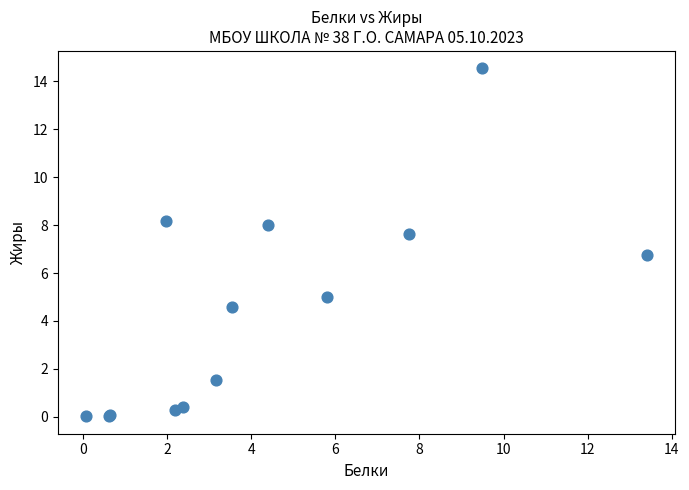

What Y value in the scatter plot is closest to 7?

6.7